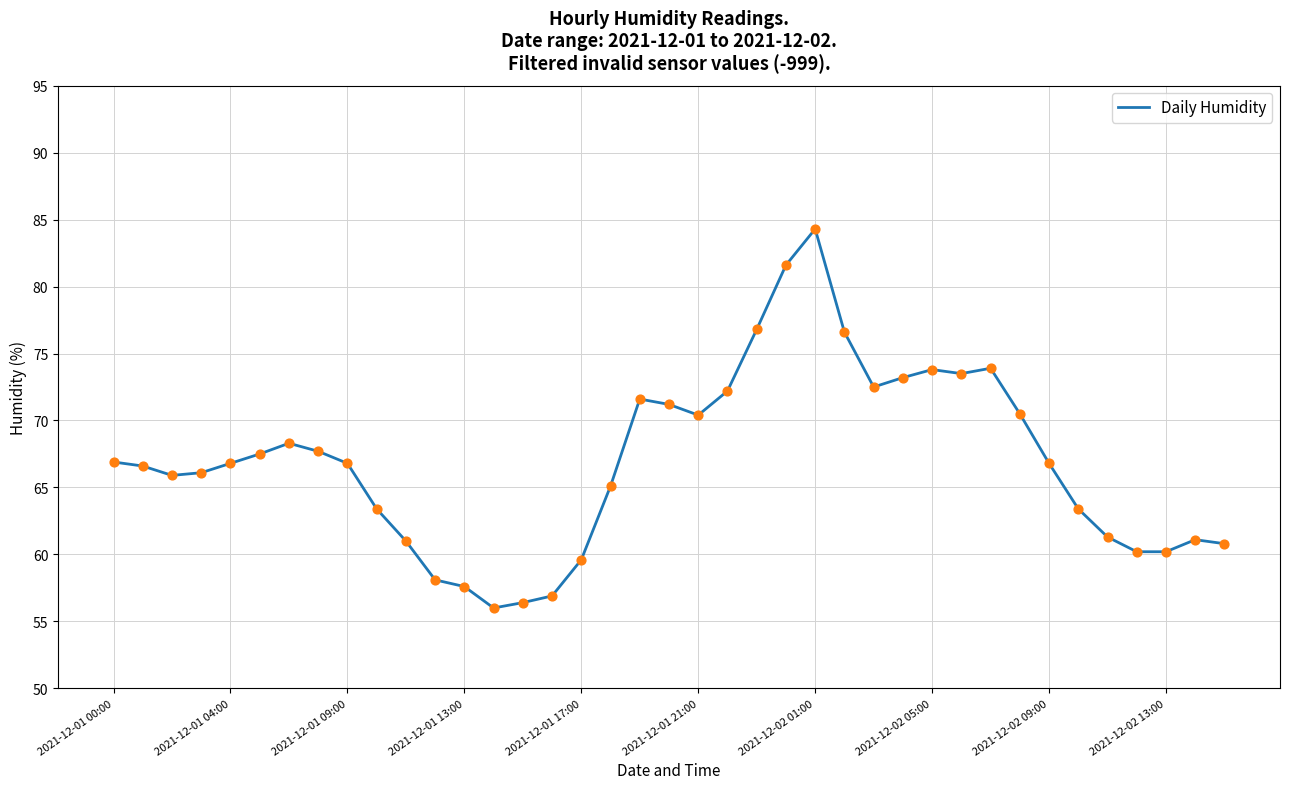

What is the smallest value displayed?

56.0